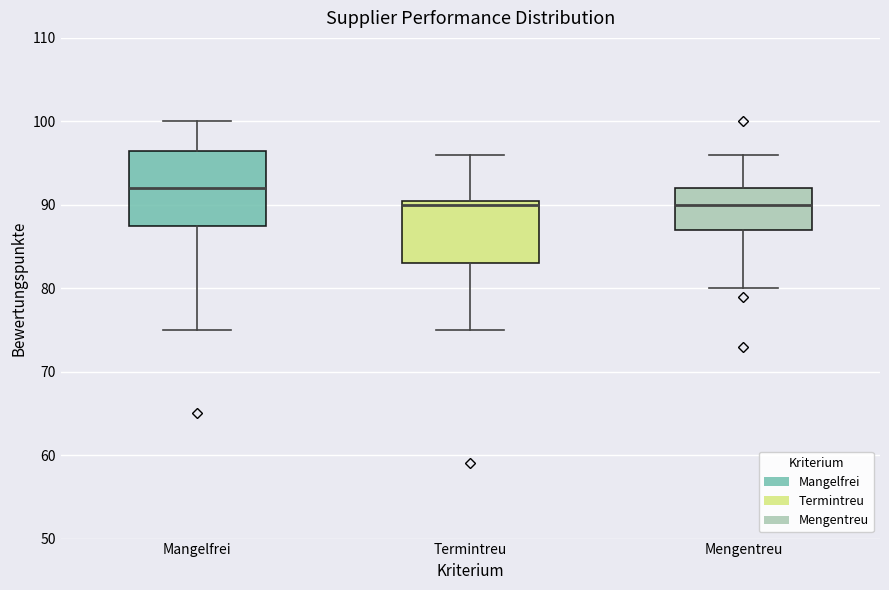

Reading left to right, read every box against the y-axis: the position of its median line, the range the box covers, and the ends of its whiskers. The values are not printed on the chart, so give them approximately, as read against the axis.

Mangelfrei: median 92, box 88 to 97, whiskers 75 to 100
Termintreu: median 90, box 83 to 91, whiskers 75 to 96
Mengentreu: median 90, box 87 to 92, whiskers 80 to 96